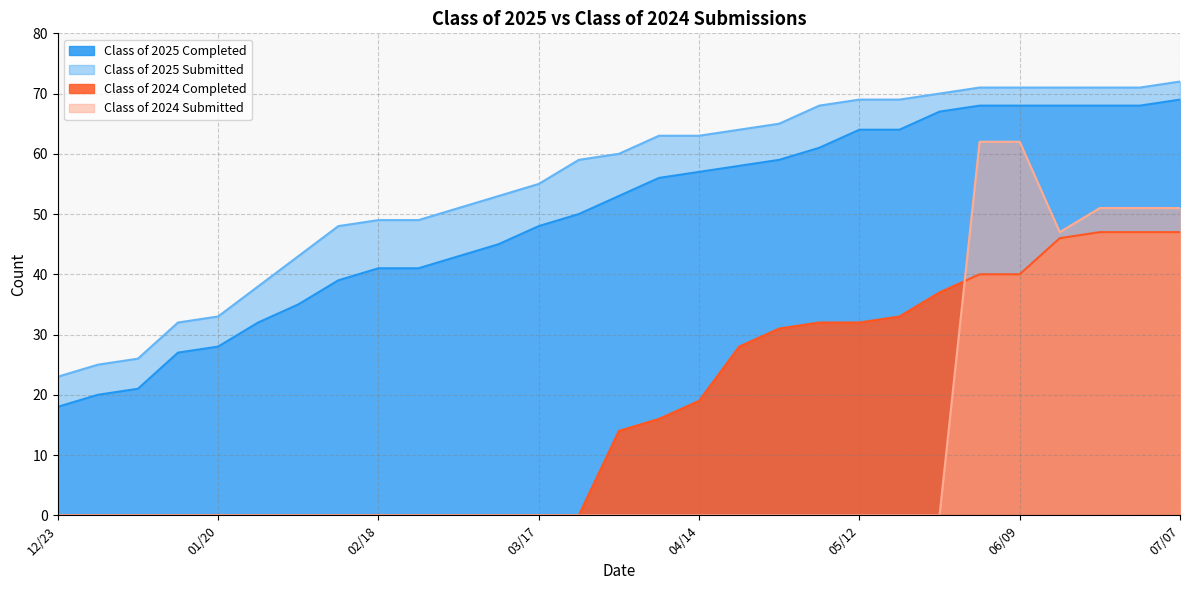

At how many categories does at least one series exceed 49?

19